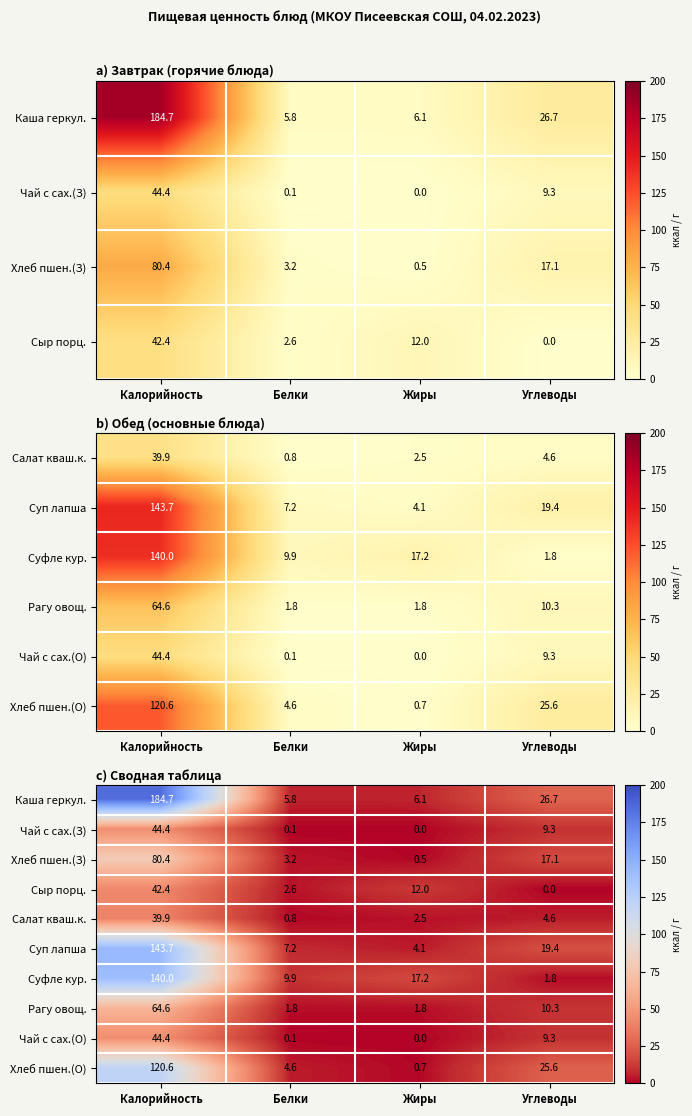

The Хлеб пшен.(О) series shows 10.6 at Углеводы. True or false?

False